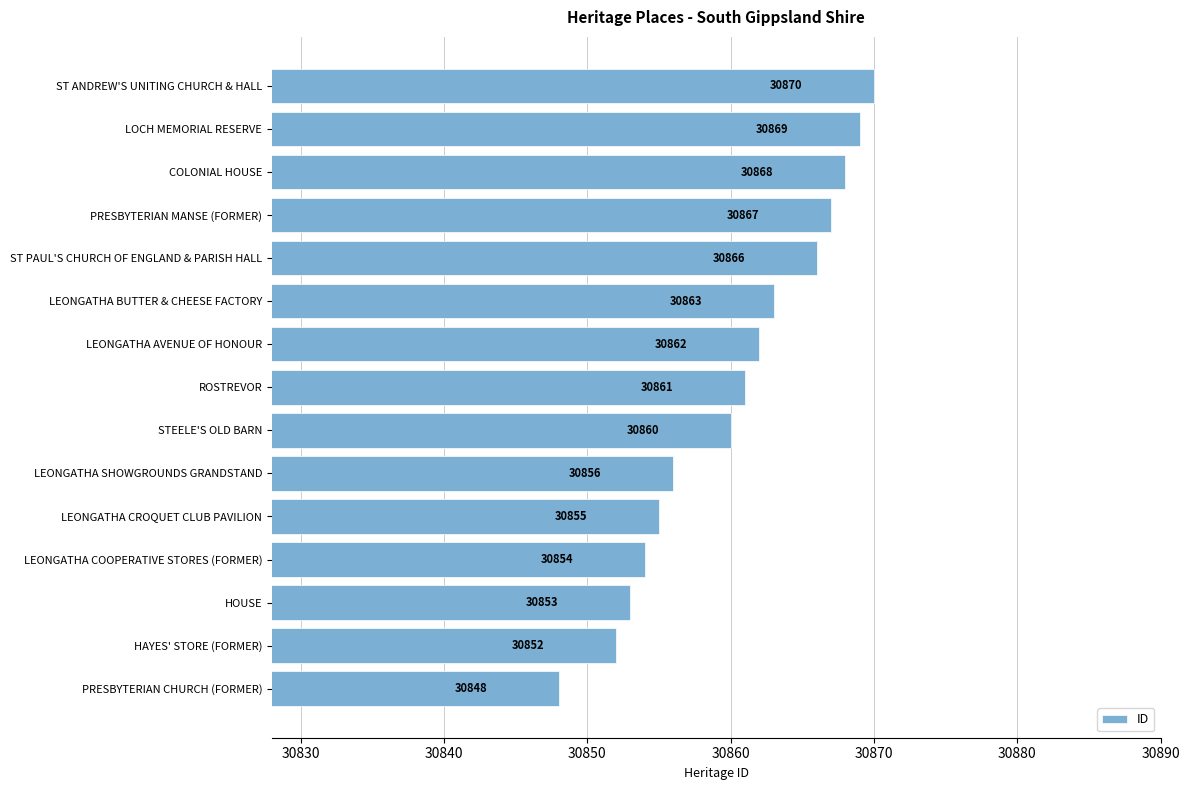

Rank the categories by value from highest to lowest.

ST ANDREW'S UNITING CHURCH & HALL, LOCH MEMORIAL RESERVE, COLONIAL HOUSE, PRESBYTERIAN MANSE (FORMER), ST PAUL'S CHURCH OF ENGLAND & PARISH HALL, LEONGATHA BUTTER & CHEESE FACTORY, LEONGATHA AVENUE OF HONOUR, ROSTREVOR, STEELE'S OLD BARN, LEONGATHA SHOWGROUNDS GRANDSTAND, LEONGATHA CROQUET CLUB PAVILION, LEONGATHA COOPERATIVE STORES (FORMER), HOUSE, HAYES' STORE (FORMER), PRESBYTERIAN CHURCH (FORMER)